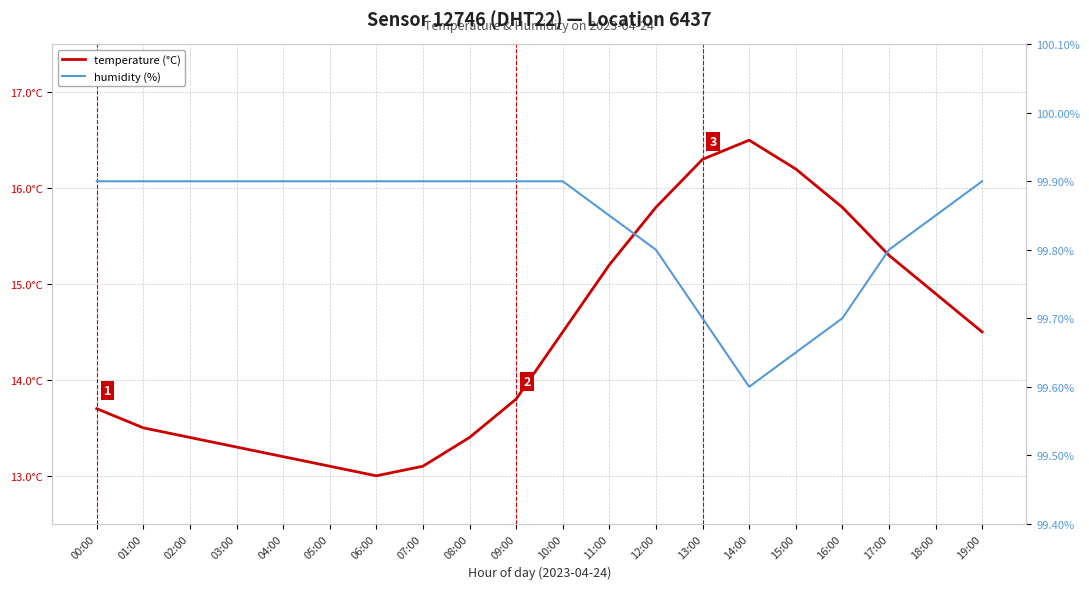

Reading left to right, what are all the values shown in this chart?

temperature (°C): 13.7	13.5	13.4	13.3	13.2	13.1	13.0	13.1	13.4	13.8	14.5	15.2	15.8	16.3	16.5	16.2	15.8	15.3	14.9	14.5
humidity (%): 99.9	99.9	99.9	99.9	99.9	99.9	99.9	99.9	99.9	99.9	99.9	99.8	99.8	99.7	99.6	99.7	99.7	99.8	99.8	99.9